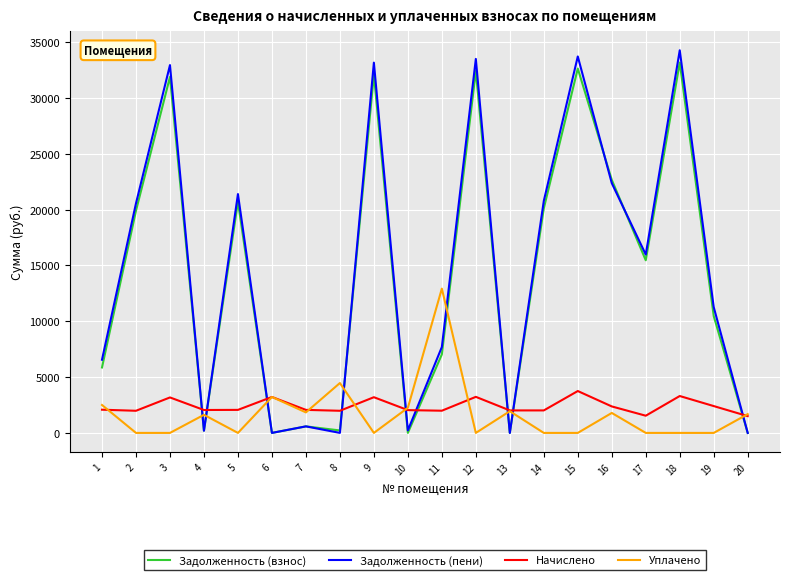

Where is the first local minimum for Задолженность (взнос)?

4